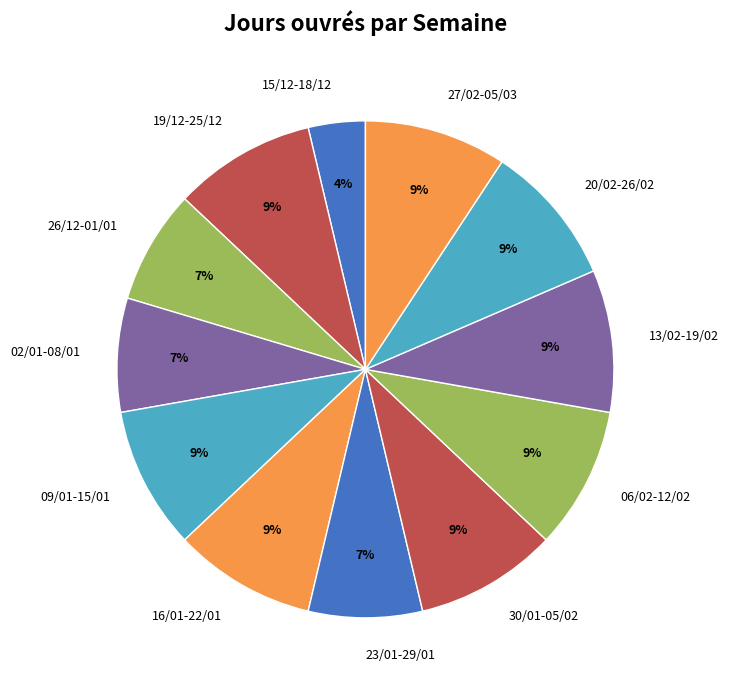

Which has a higher value, 23/01-29/01 or 15/12-18/12?

23/01-29/01